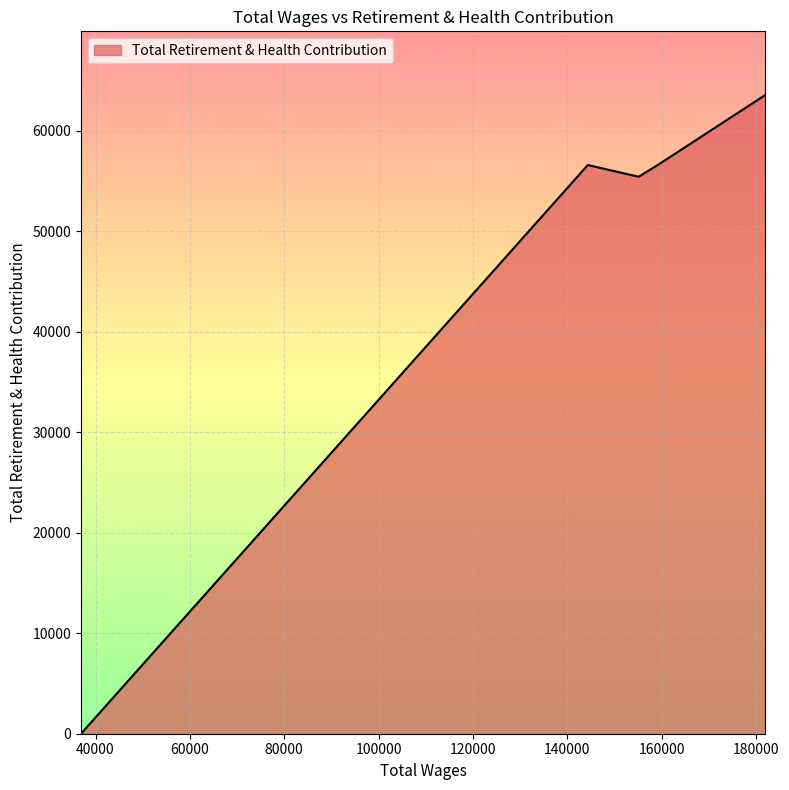

What is the sum of all values?

232048